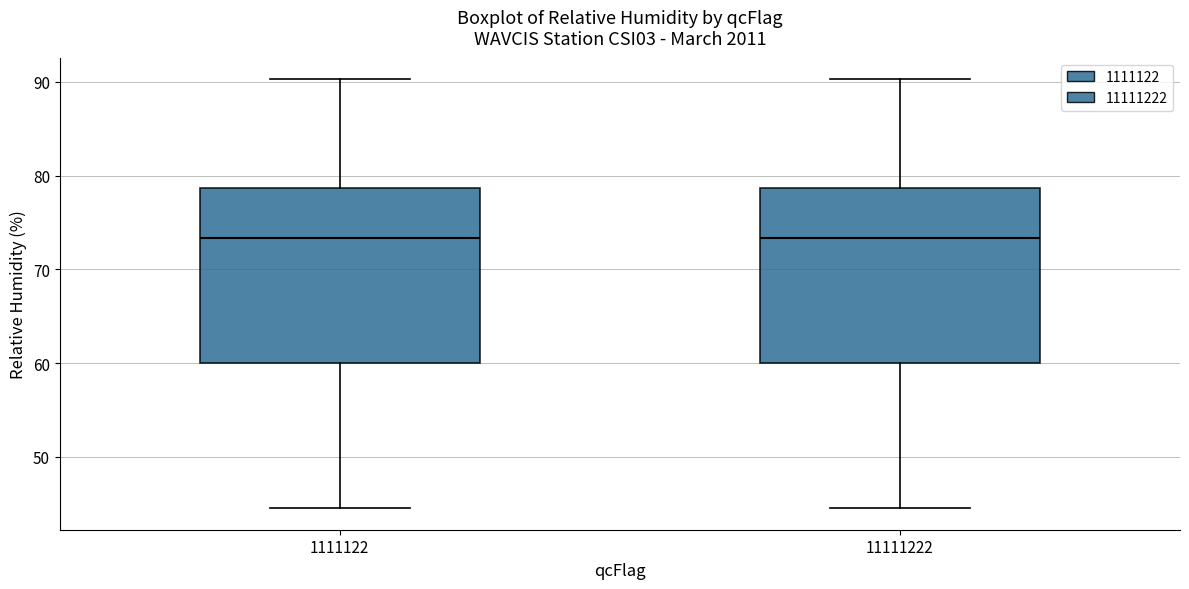

Reading left to right, transcribe this box plot: for each box, give where its median line is, the range the box spans, and where its two whiskers end, as read against the y-axis. The values are not printed on the chart, so give them approximately, as read against the axis.

1111122: median 73, box 60 to 79, whiskers 45 to 90
11111222: median 73, box 60 to 79, whiskers 45 to 90